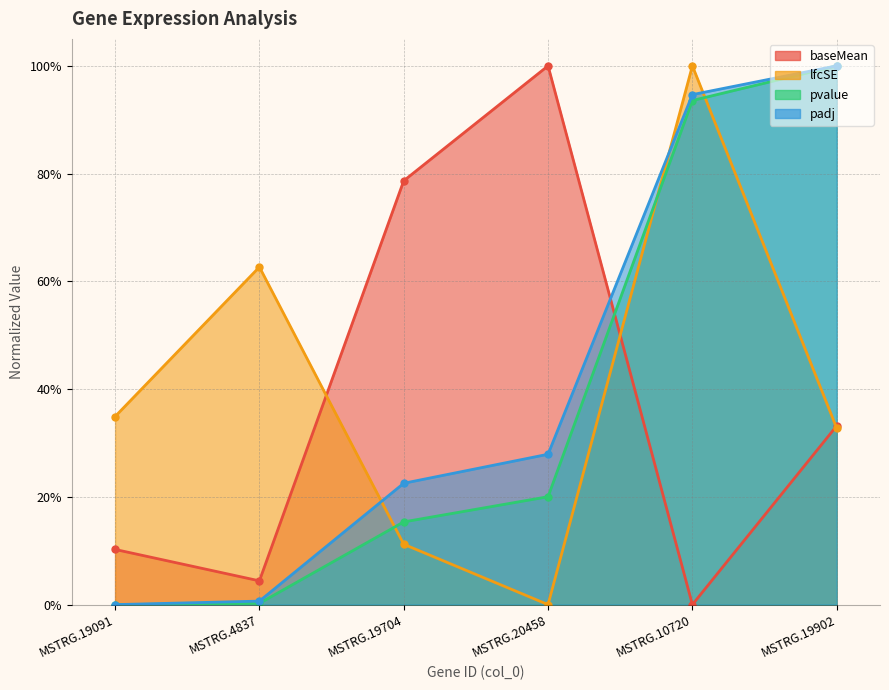

How many lines are shown in the chart?

4